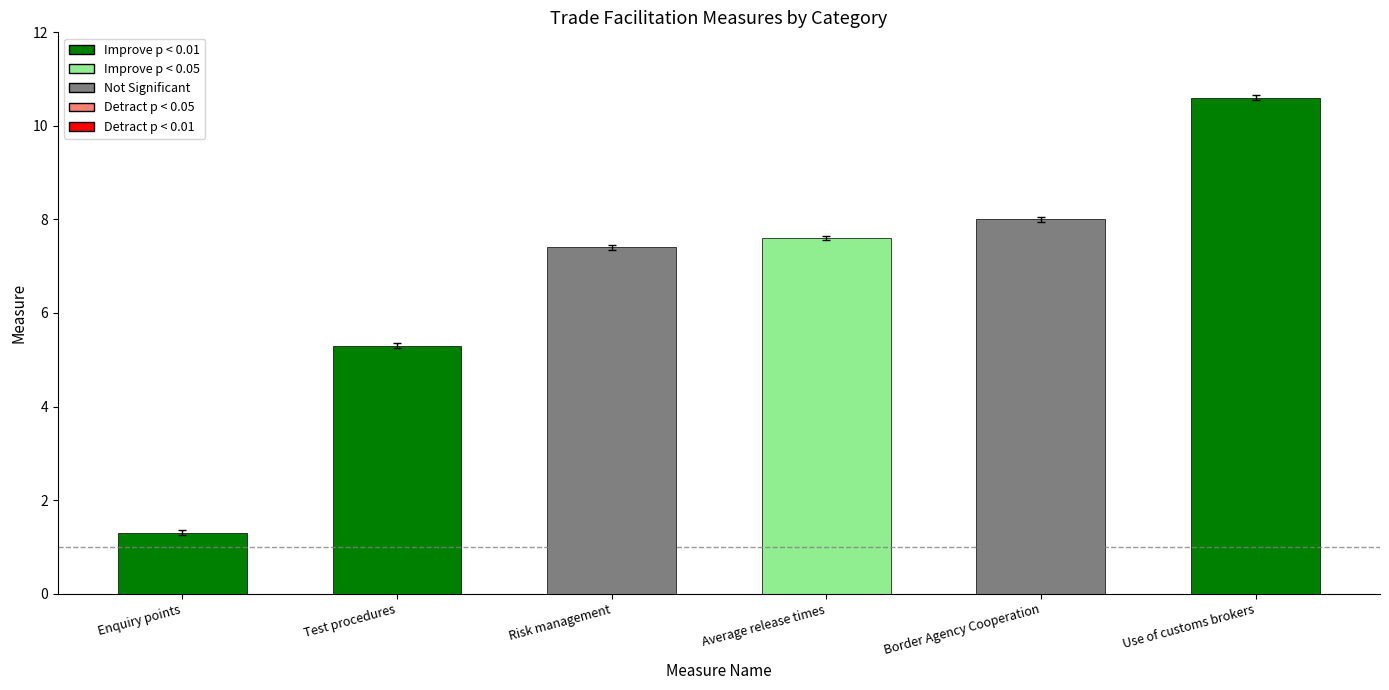

Which has a higher value, Test procedures or Risk management?

Risk management